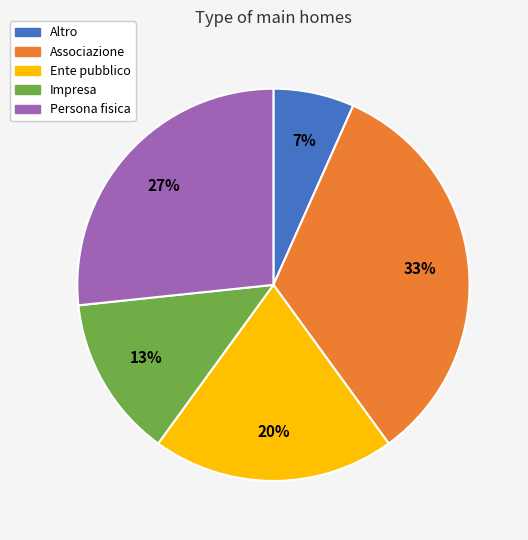

To the nearest percent, what is the combined percentage of Ente pubblico and Altro?

27%